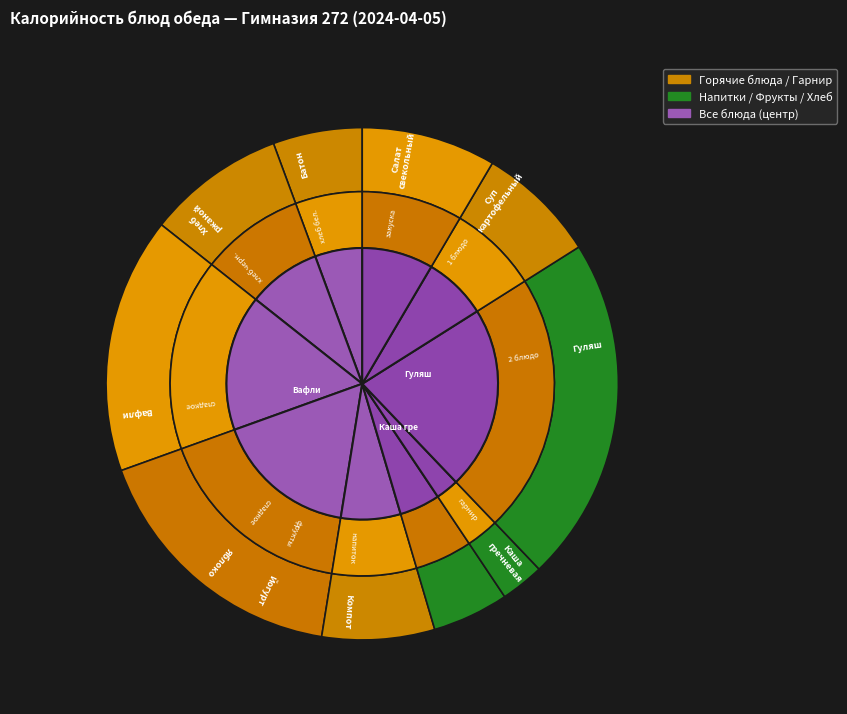

Does Компот из свежих плодов represent more than half of the total?

No